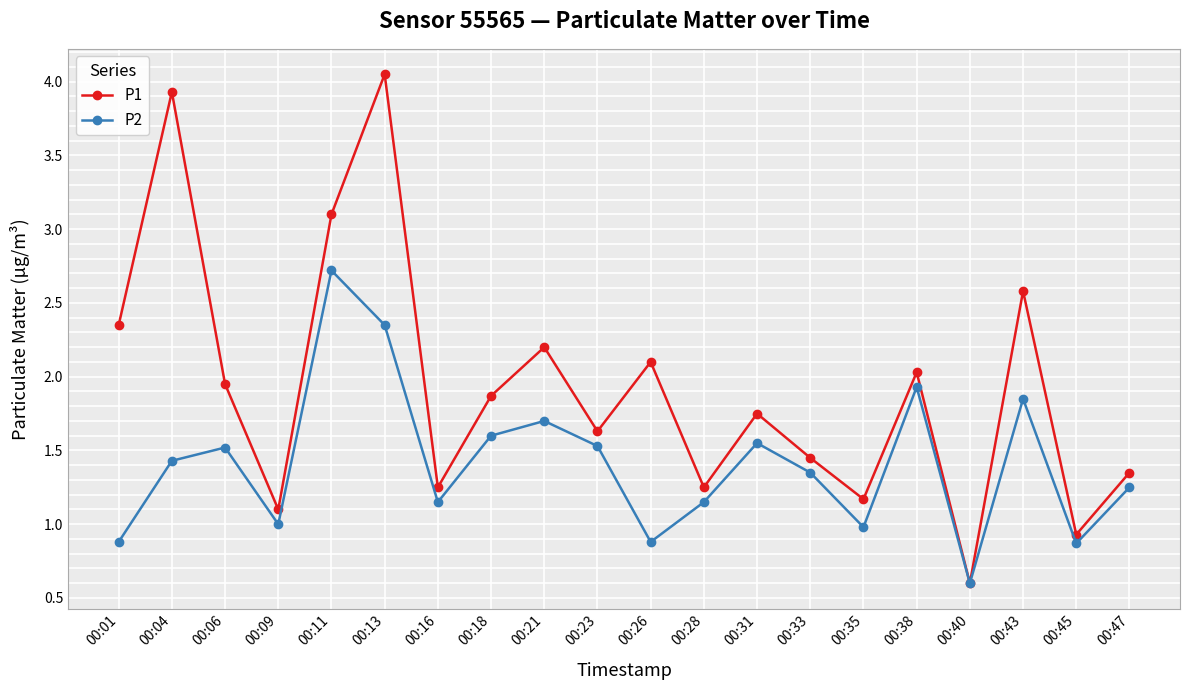

How many series are shown in this chart?

2